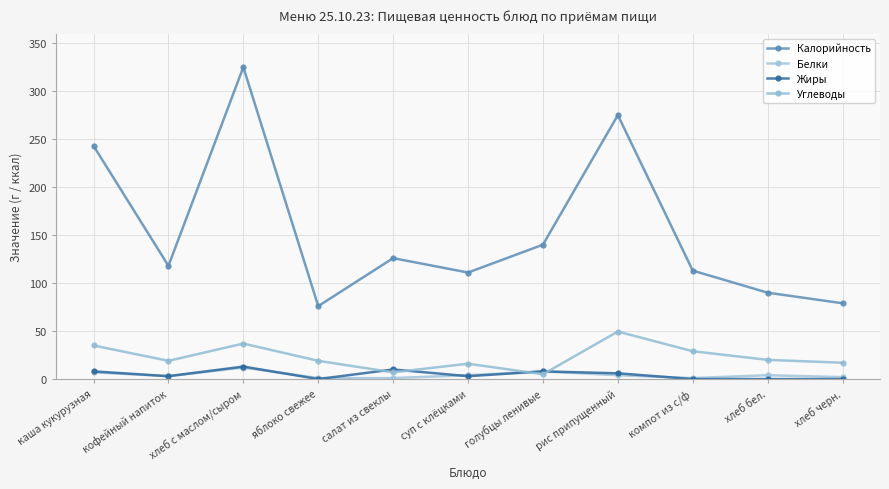

Is the value of Белки at суп с клёцками greater than the value of Углеводы at хлеб бел.?

No